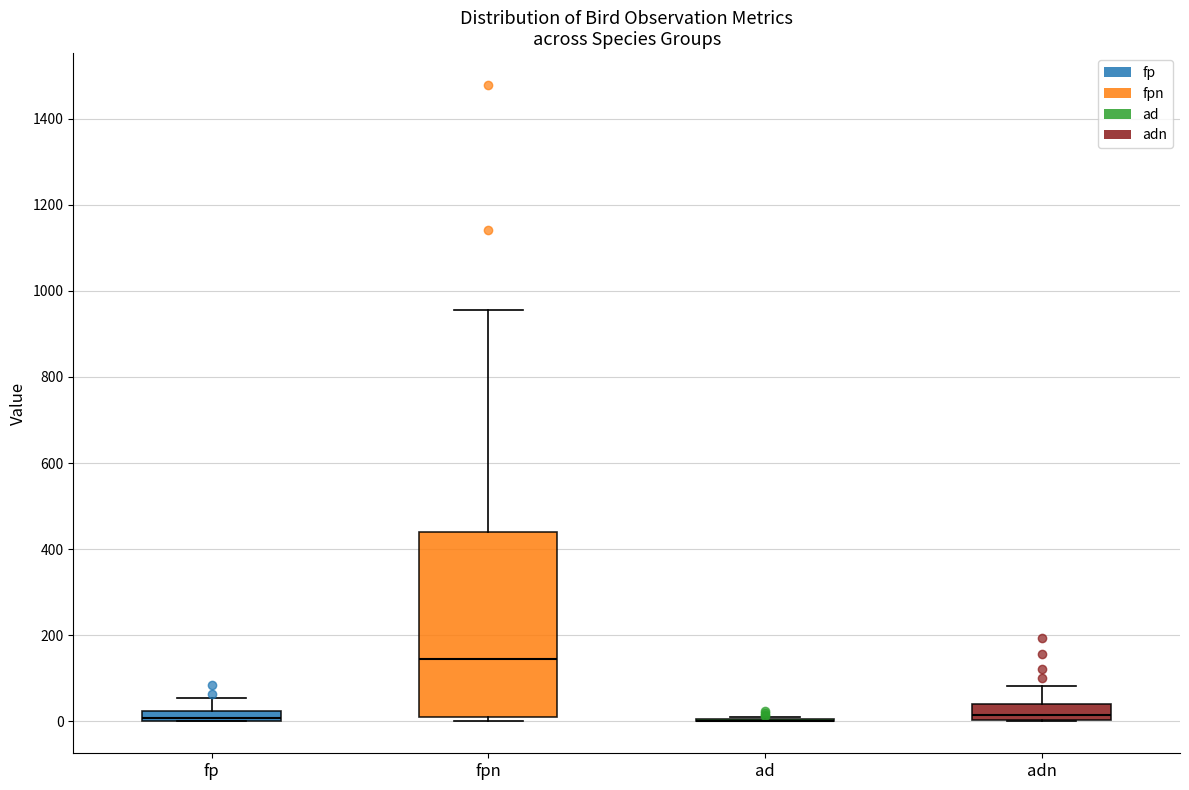

Where does the median line of the box for fpn sit on the y-axis? The values are not printed on the chart, so give them approximately, as read against the axis.

140